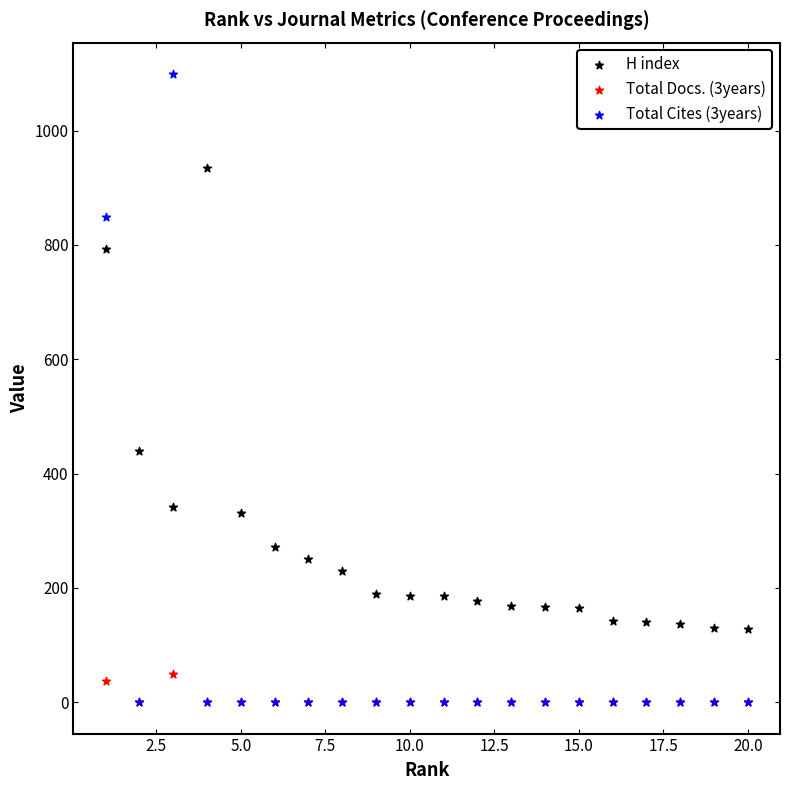

In the H index series, what Y value is closest to 531?

439